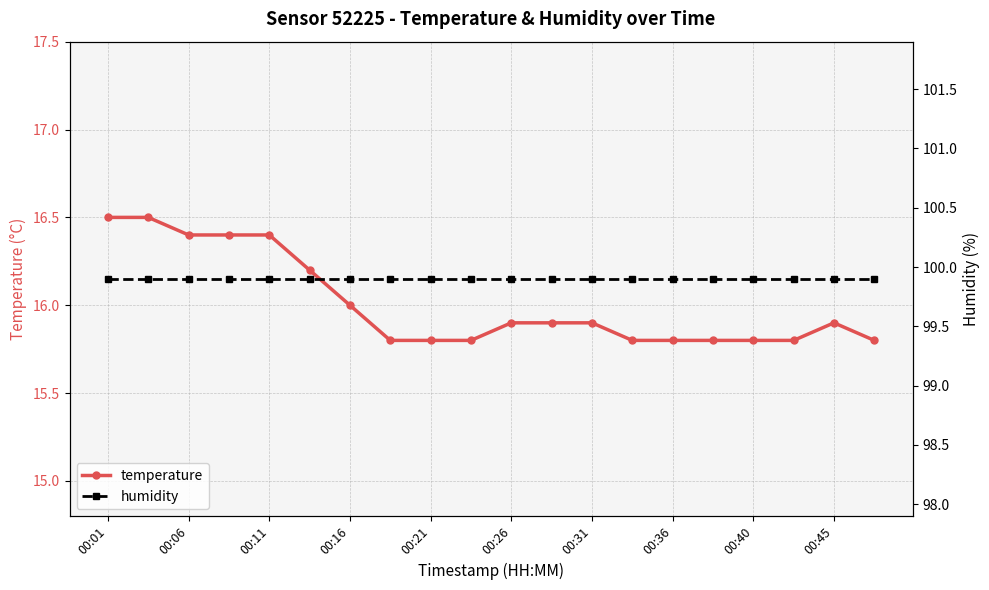

Which category has the highest value across all series?

00:01